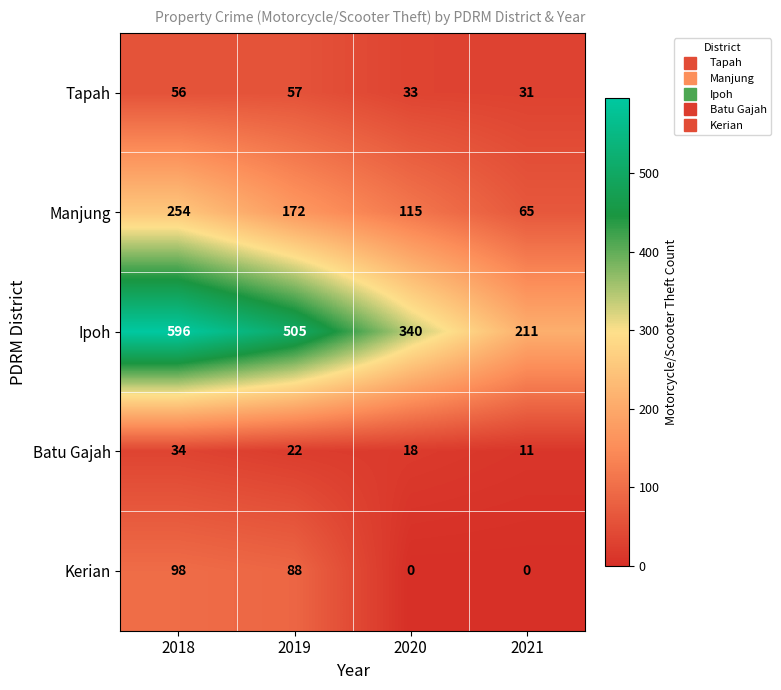

Reading left to right, extract all data points from this chart.

Tapah: 56	57	33	31
Manjung: 254	172	115	65
Ipoh: 596	505	340	211
Batu Gajah: 34	22	18	11
Kerian: 98	88	0	0